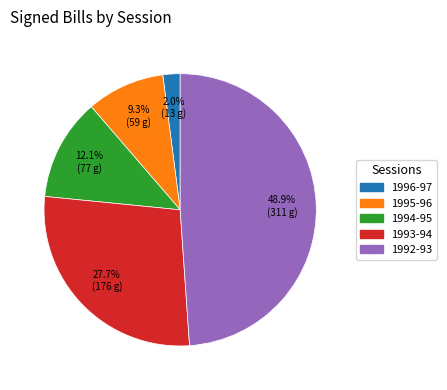

Which category has the biggest portion of the pie?

1992-93